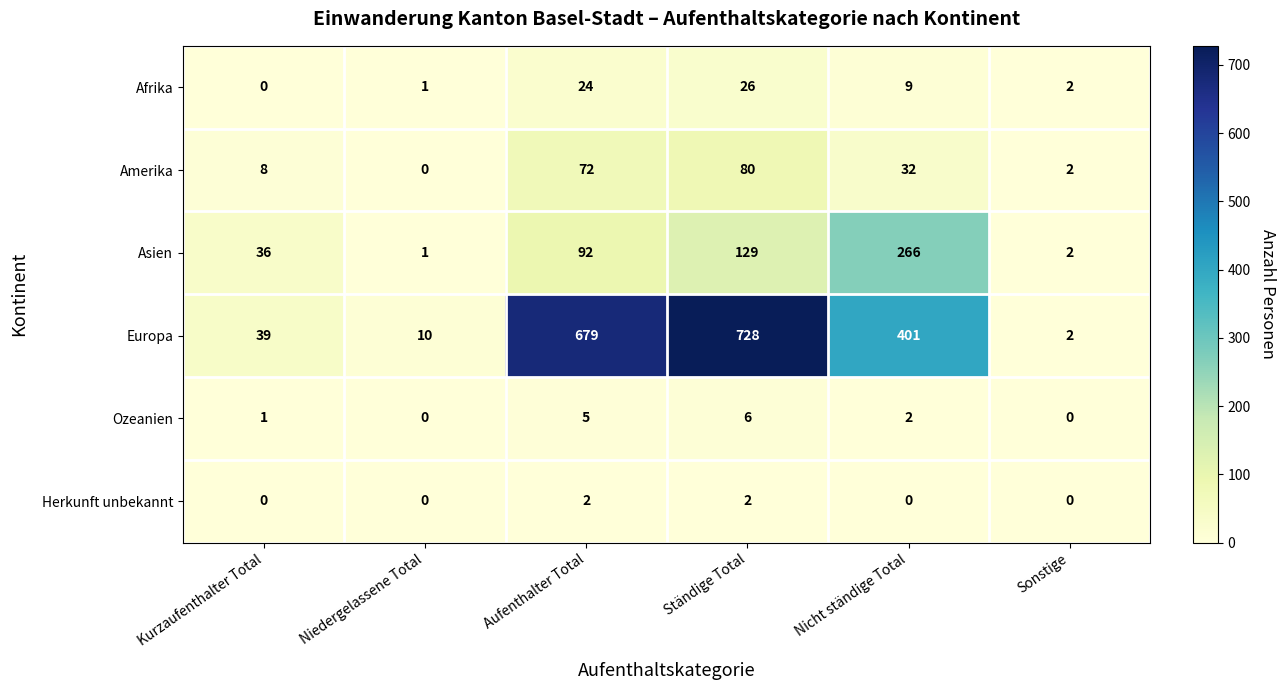

At which label is Asien closest to 133?

Ständige Total